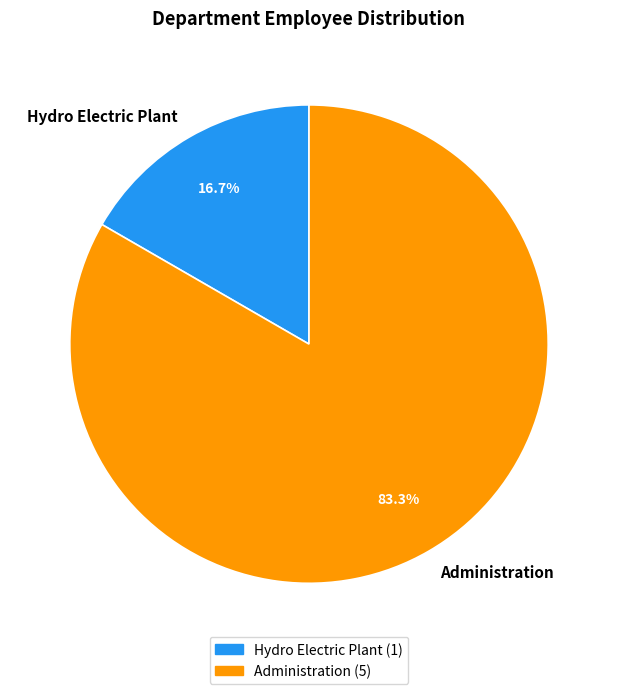

Is it true that Administration is 83% of the pie?

True